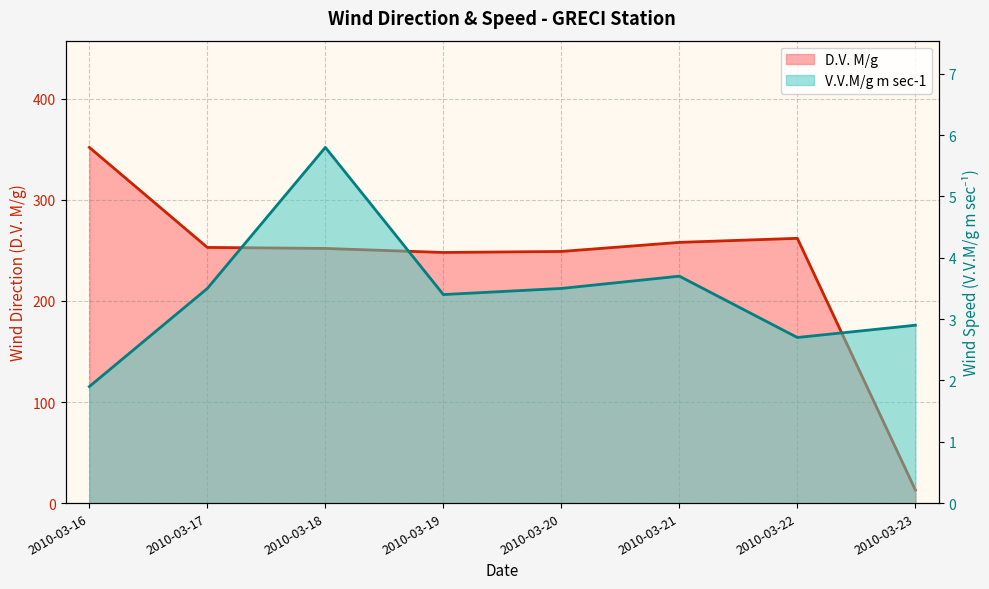

True or false: V.V.M/g m sec-1 and D.V. M/g intersect in this chart.

False